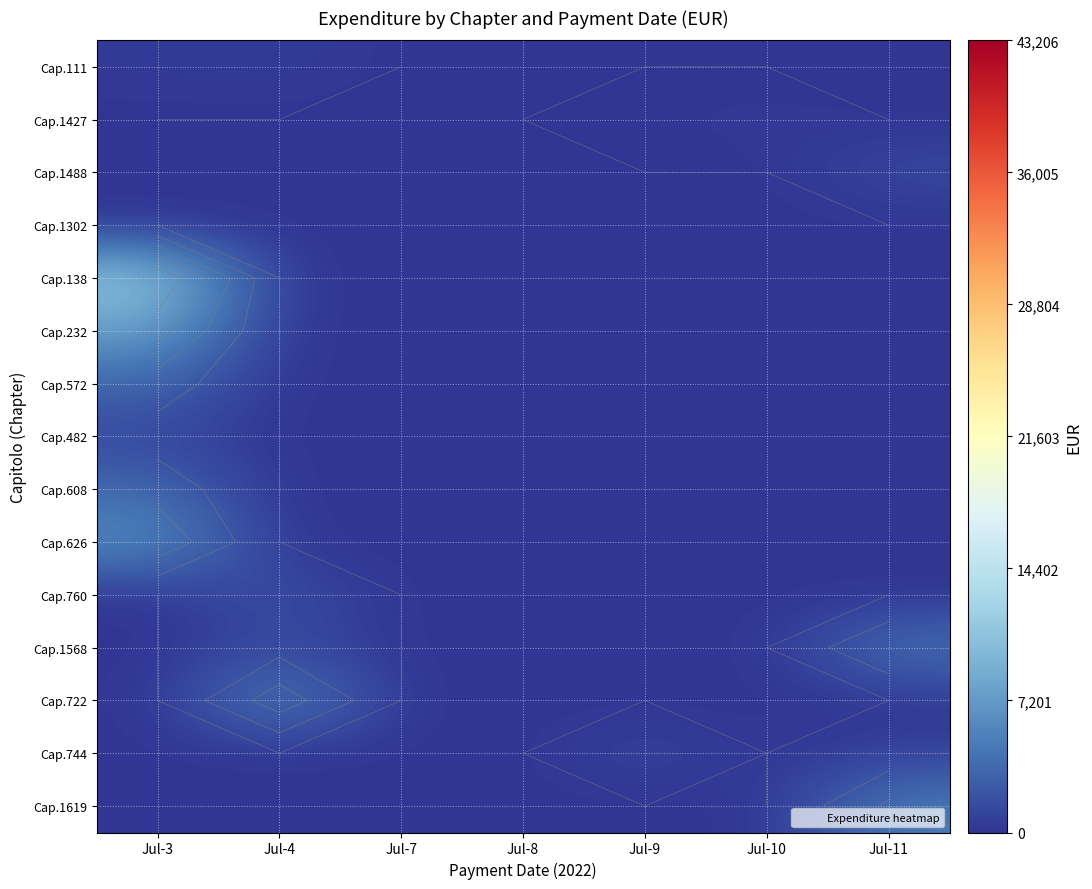

At which category is the sum across all series the highest?

Jul-3